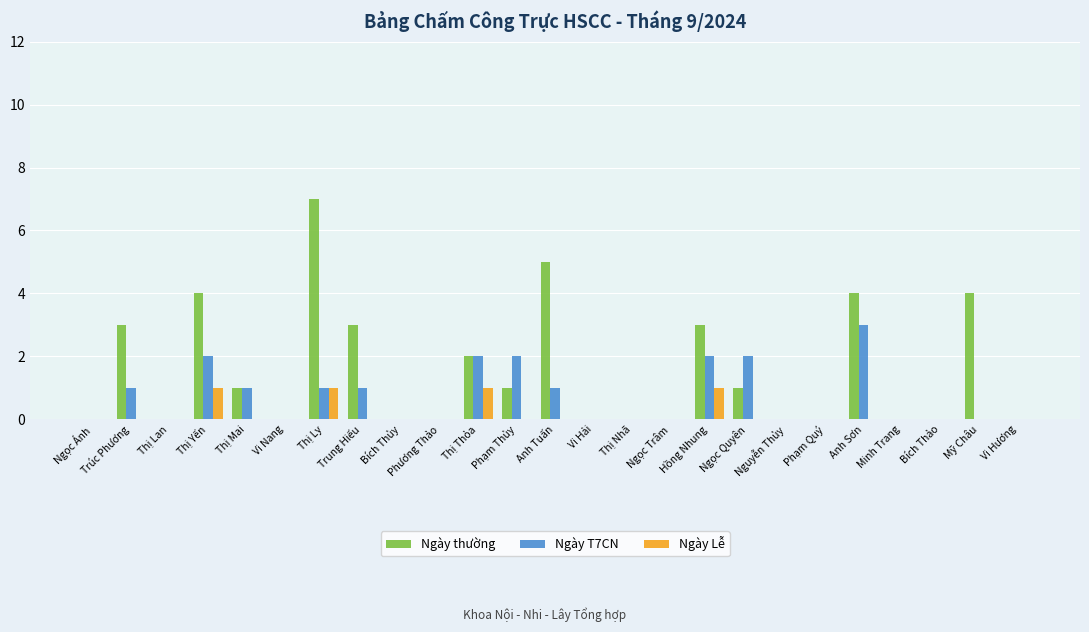

The value of Ngày thường at Ngọc Quyên is 1. True or false?

True